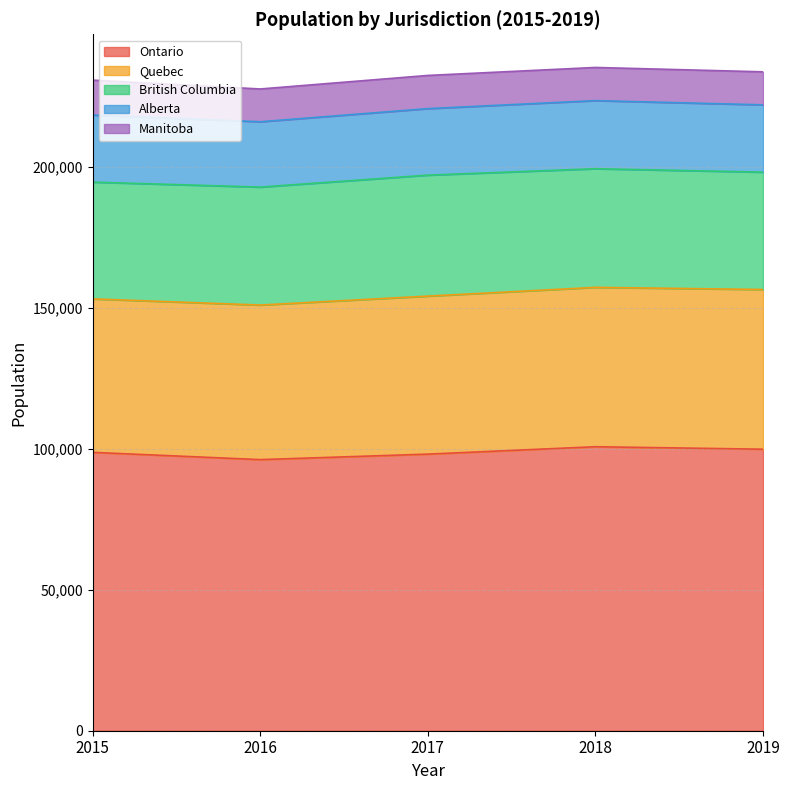

Reading left to right, list all the values displayed in this chart.

Ontario: 98690	96120	98070	100690	99810
Quebec: 54410	54800	56020	56500	56620
British Columbia: 41410	41820	42890	42070	41610
Alberta: 23770	23170	23580	24140	23860
Manitoba: 12390	11620	11770	11760	11710